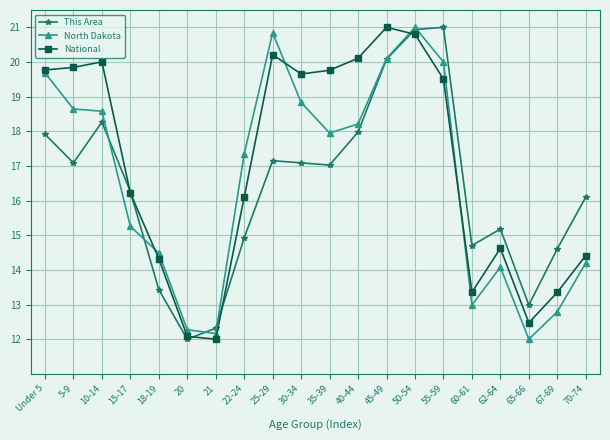

What is the maximum value for North Dakota?

21.0